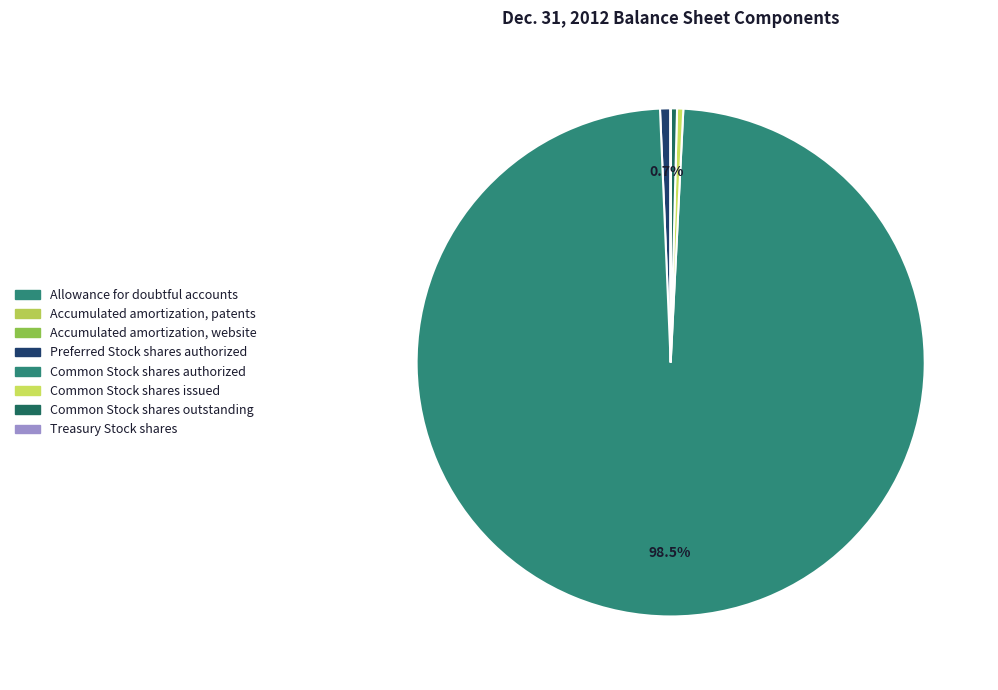

What is the change in value from Accumulated amortization, website to Common Stock shares outstanding?

+6004418.0